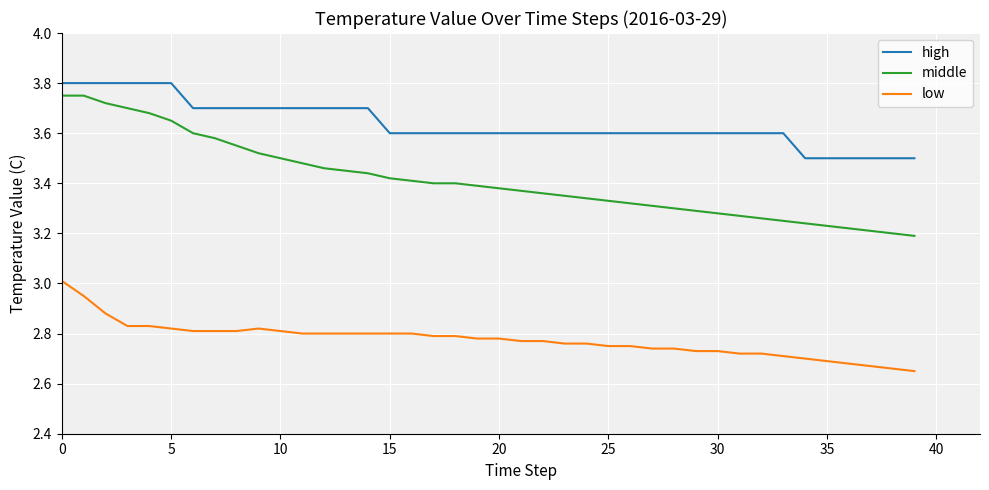

Does the chart have visible grid lines?

Yes